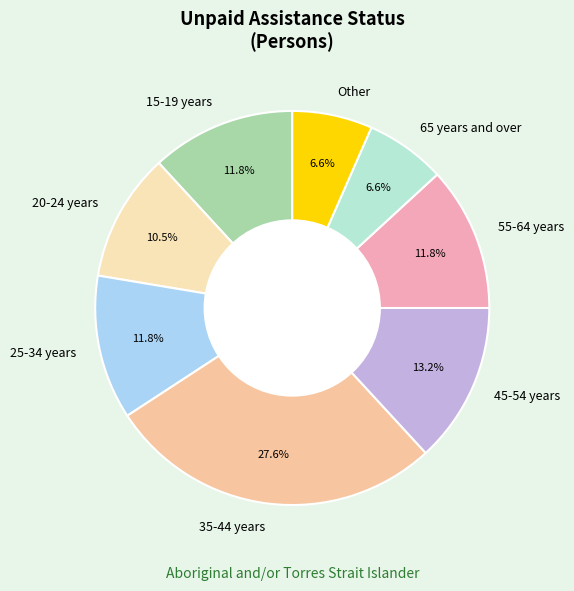

What is the largest slice in the pie chart?

35-44 years